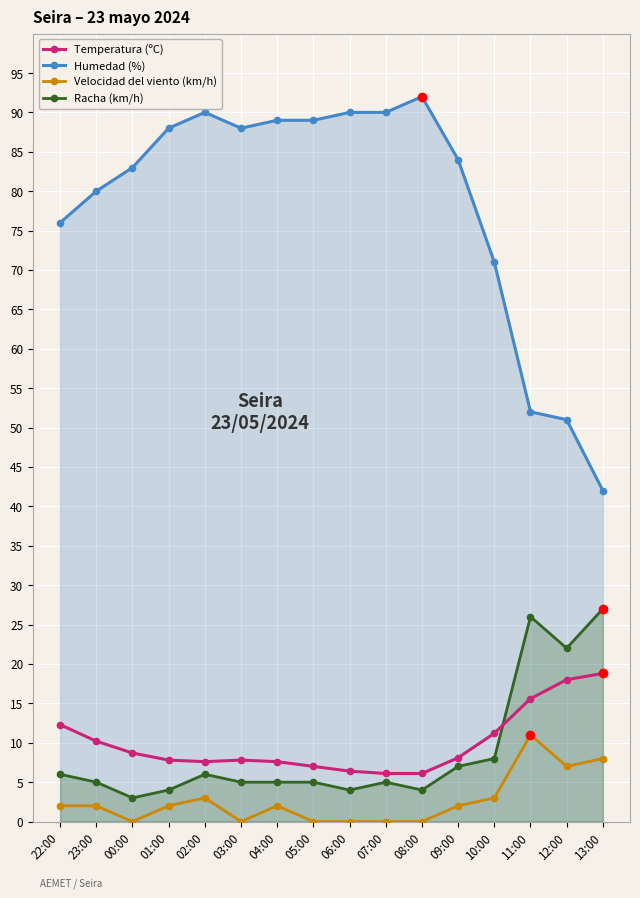

Reading left to right, list all the values displayed in this chart.

Temperatura (ºC): 22:00=12.3	23:00=10.2	00:00=8.7	01:00=7.8	02:00=7.6	03:00=7.8	04:00=7.6	05:00=7.0	06:00=6.4	07:00=6.1	08:00=6.1	09:00=8.1	10:00=11.2	11:00=15.6	12:00=18.0	13:00=18.8
Humedad (%): 22:00=76.0	23:00=80.0	00:00=83.0	01:00=88.0	02:00=90.0	03:00=88.0	04:00=89.0	05:00=89.0	06:00=90.0	07:00=90.0	08:00=92.0	09:00=84.0	10:00=71.0	11:00=52.0	12:00=51.0	13:00=42.0
Velocidad del viento (km/h): 22:00=2.0	23:00=2.0	00:00=0.0	01:00=2.0	02:00=3.0	03:00=0.0	04:00=2.0	05:00=0.0	06:00=0.0	07:00=0.0	08:00=0.0	09:00=2.0	10:00=3.0	11:00=11.0	12:00=7.0	13:00=8.0
Racha (km/h): 22:00=6.0	23:00=5.0	00:00=3.0	01:00=4.0	02:00=6.0	03:00=5.0	04:00=5.0	05:00=5.0	06:00=4.0	07:00=5.0	08:00=4.0	09:00=7.0	10:00=8.0	11:00=26.0	12:00=22.0	13:00=27.0